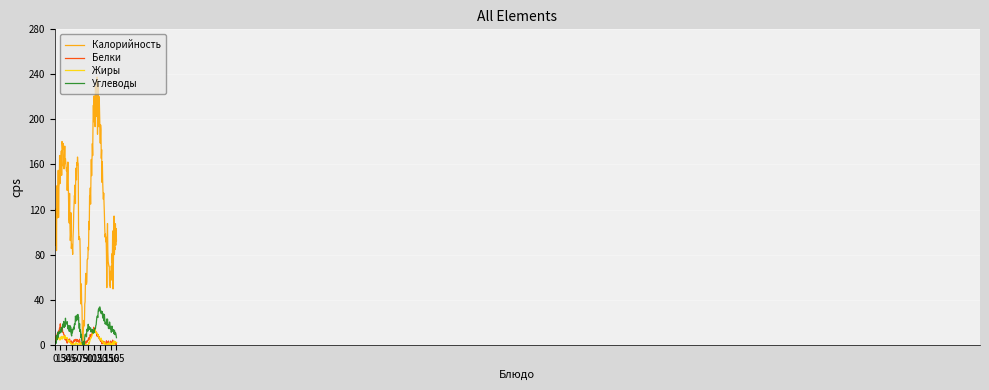

What is the highest value of the Калорийность series?

219